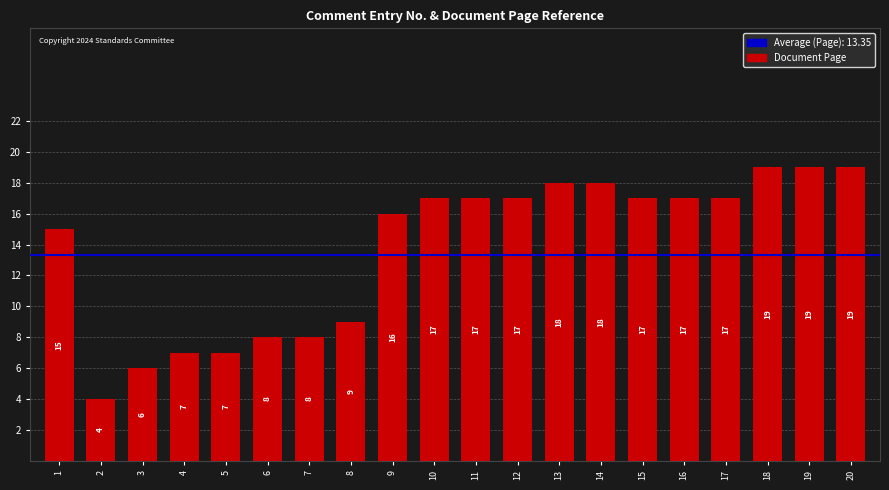

What is the ratio of the value at 11 to the value at 18?

0.9